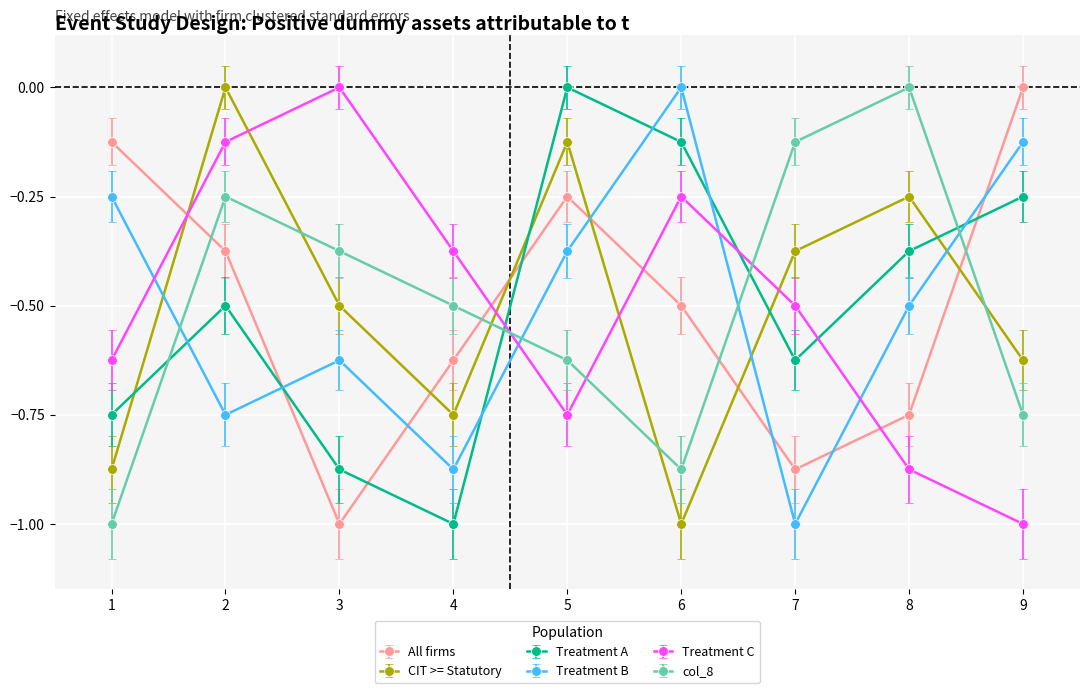

Which series ends up on top after the final intersection of col_8 and CIT >= Statutory?

CIT >= Statutory